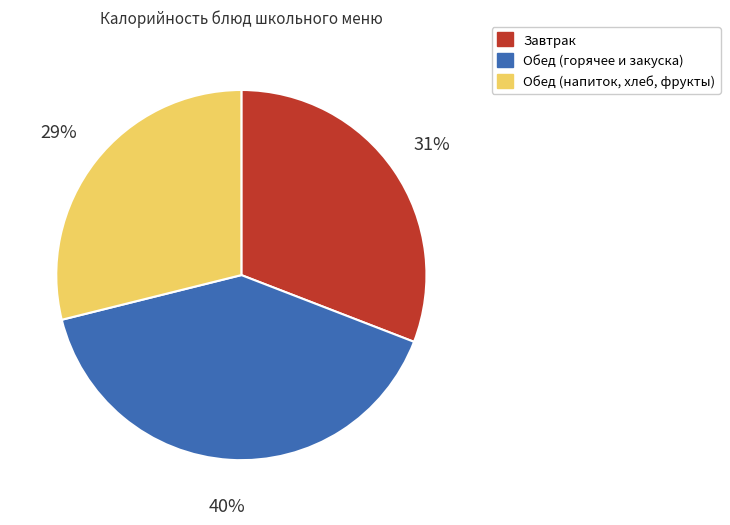

True or false: Обед (напиток, хлеб, фрукты) accounts for 42% of the total.

False